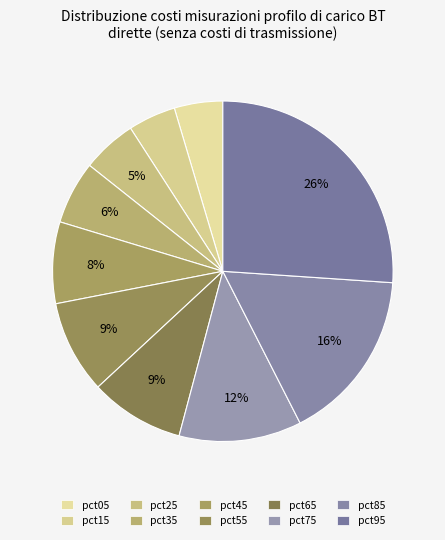

Is there a majority slice in this chart?

No